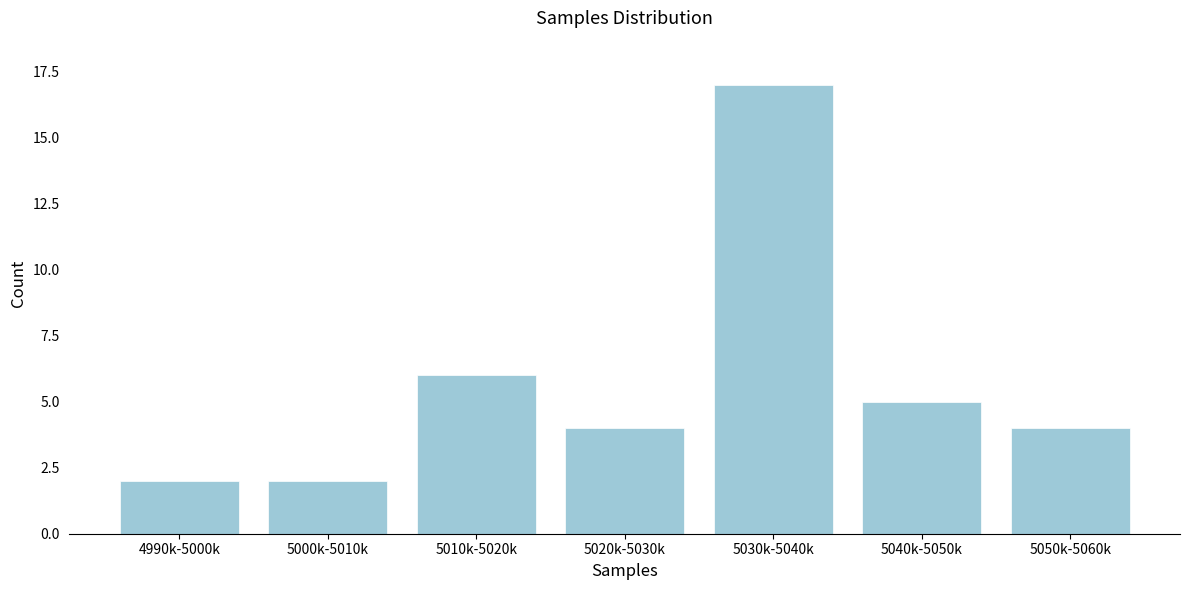

Reading left to right, list all the values displayed in this chart.

4990k-5000k=2	5000k-5010k=2	5010k-5020k=6	5020k-5030k=4	5030k-5040k=17	5040k-5050k=5	5050k-5060k=4